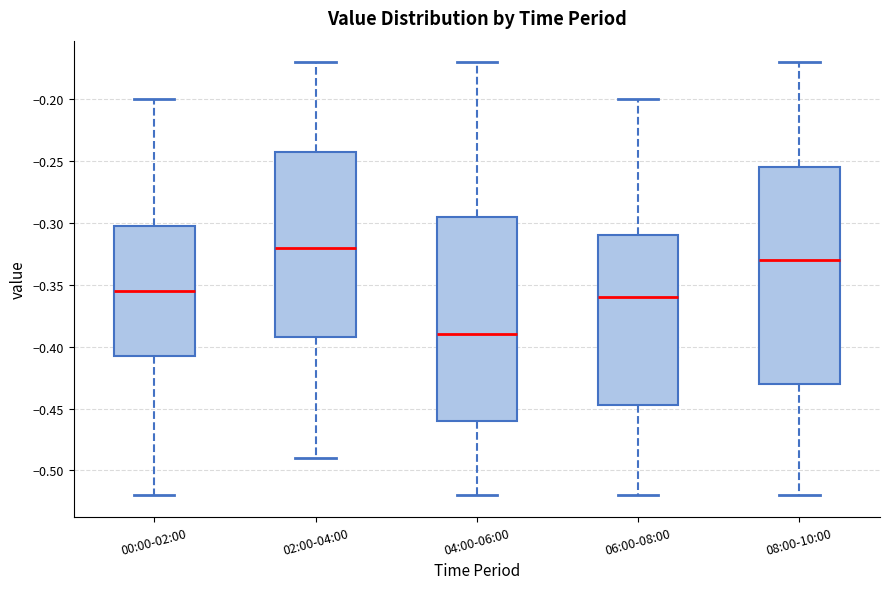

Which box's median line is the highest?

02:00-04:00